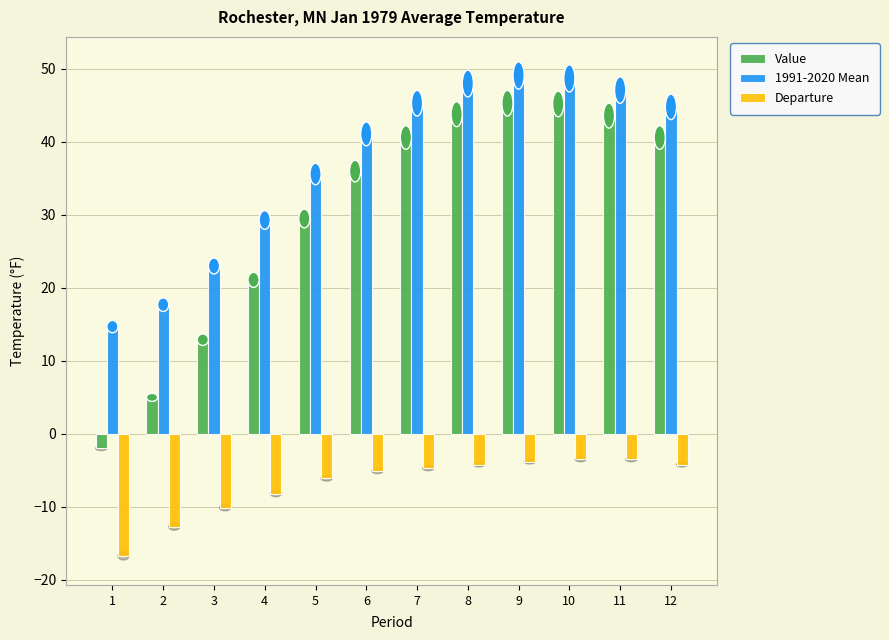

What is the total value across all series at 10?

90.4